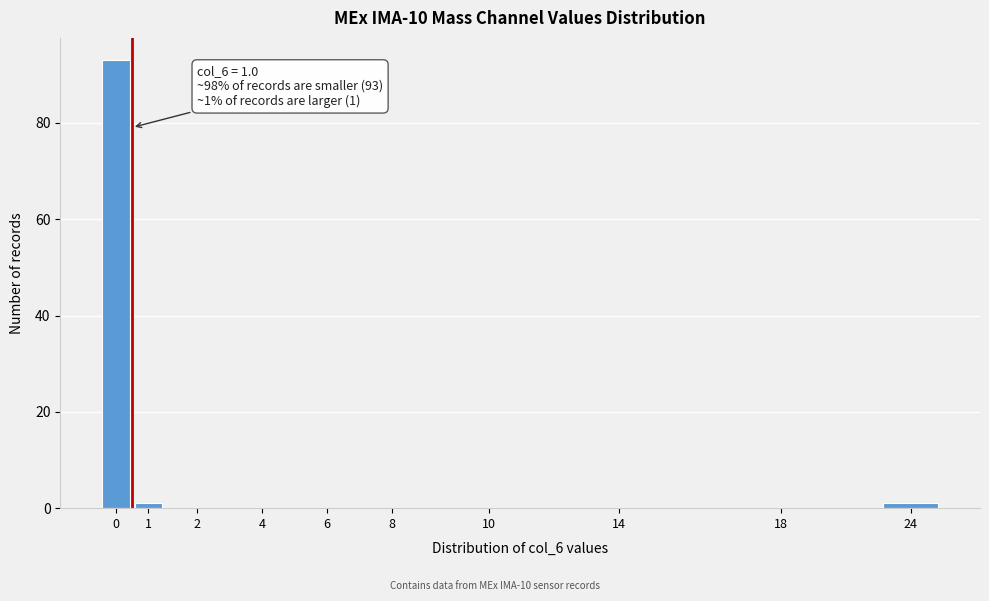

Reading left to right, extract all data points from this chart.

0=93	1=1	2=0	4=0	6=0	8=0	10=0	14=0	18=0	24=1